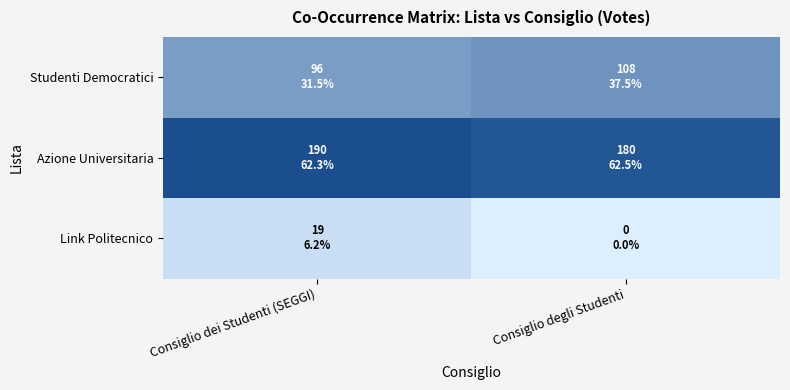

Rank the series by their average value, from lowest to highest.

Link Politecnico, Studenti Democratici, Azione Universitaria